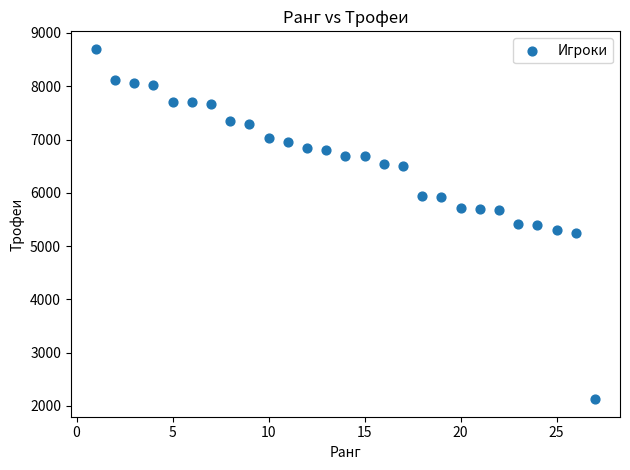

What is the range of Y values (max minus min)?

6575